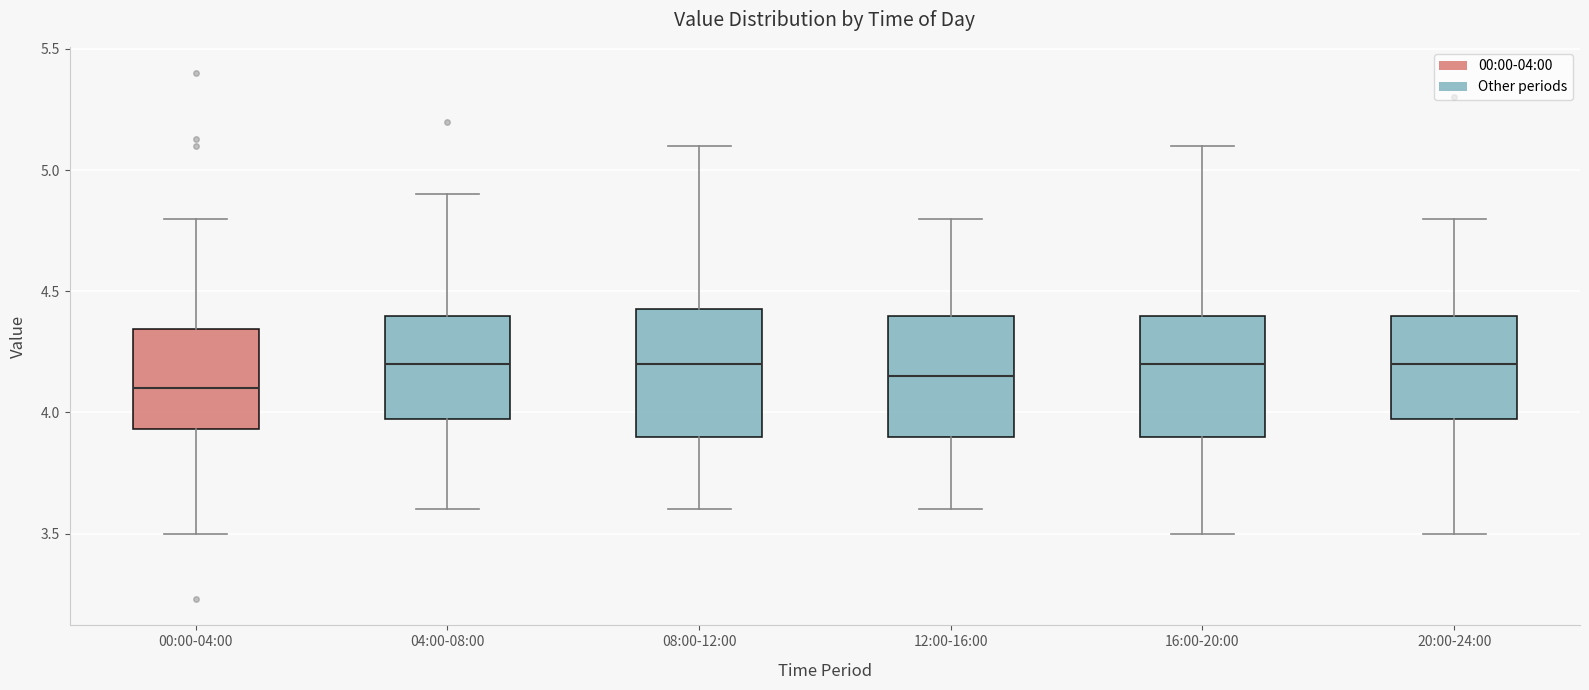

Where does the lower whisker of the box for 12:00-16:00 end on the y-axis? The values are not printed on the chart, so give them approximately, as read against the axis.

3.60